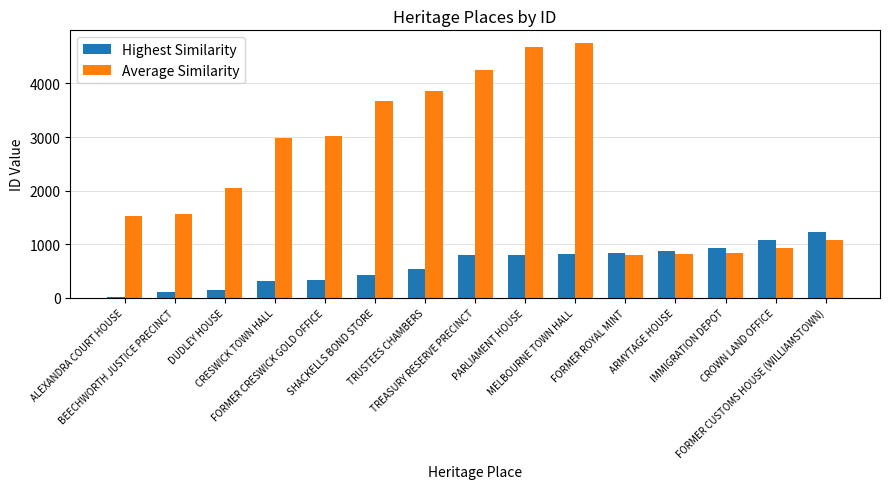

The value of Highest Similarity at IMMIGRATION DEPOT is 926. True or false?

True